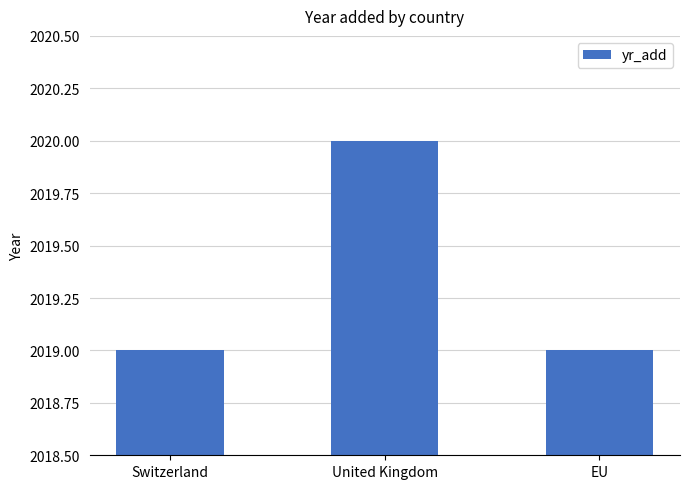

How many distinct data groups are displayed?

1